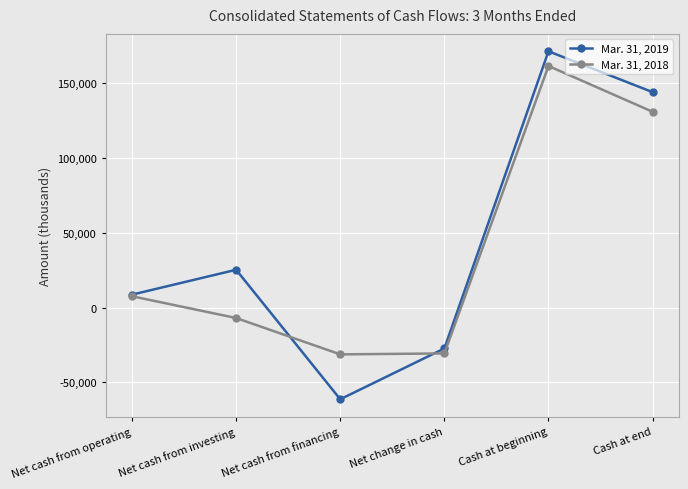

Which series changed the most between Net cash from financing and Net change in cash?

Mar. 31, 2019